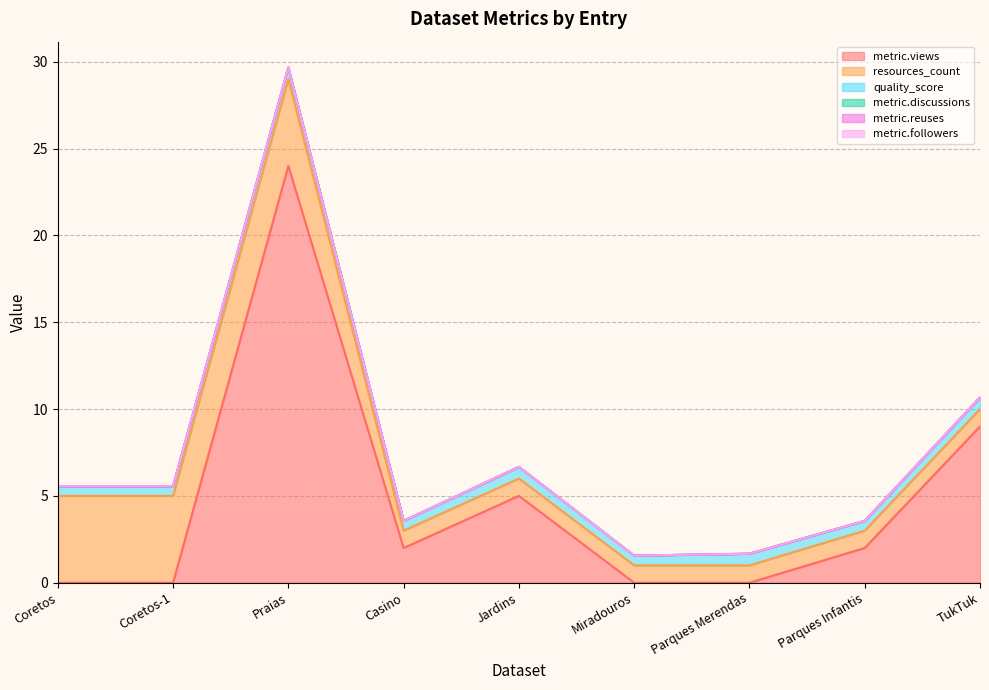

Reading left to right, what are all the values shown in this chart?

metric.views: 0.0	0.0	24.0	2.0	5.0	0.0	0.0	2.0	9.0
resources_count: 5.0	5.0	5.0	1.0	1.0	1.0	1.0	1.0	1.0
quality_score: 0.6	0.6	0.7	0.6	0.7	0.6	0.7	0.6	0.7
metric.discussions: 0.0	0.0	0.0	0.0	0.0	0.0	0.0	0.0	0.0
metric.reuses: 0.0	0.0	0.0	0.0	0.0	0.0	0.0	0.0	0.0
metric.followers: 0.0	0.0	0.0	0.0	0.0	0.0	0.0	0.0	0.0